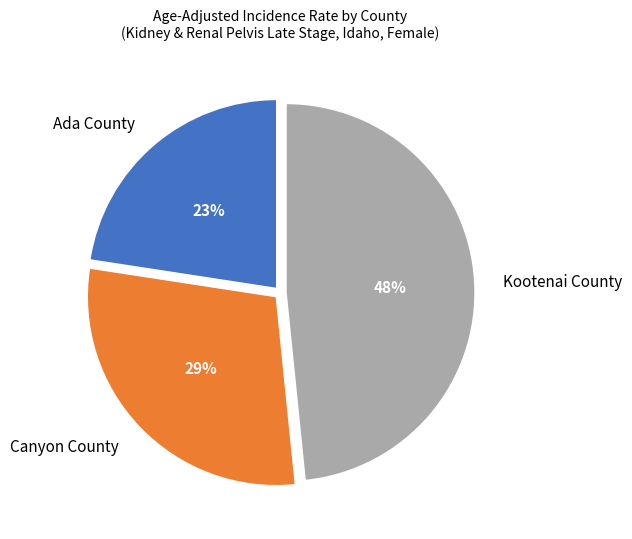

To the nearest percent, what is the average slice percentage?

33%